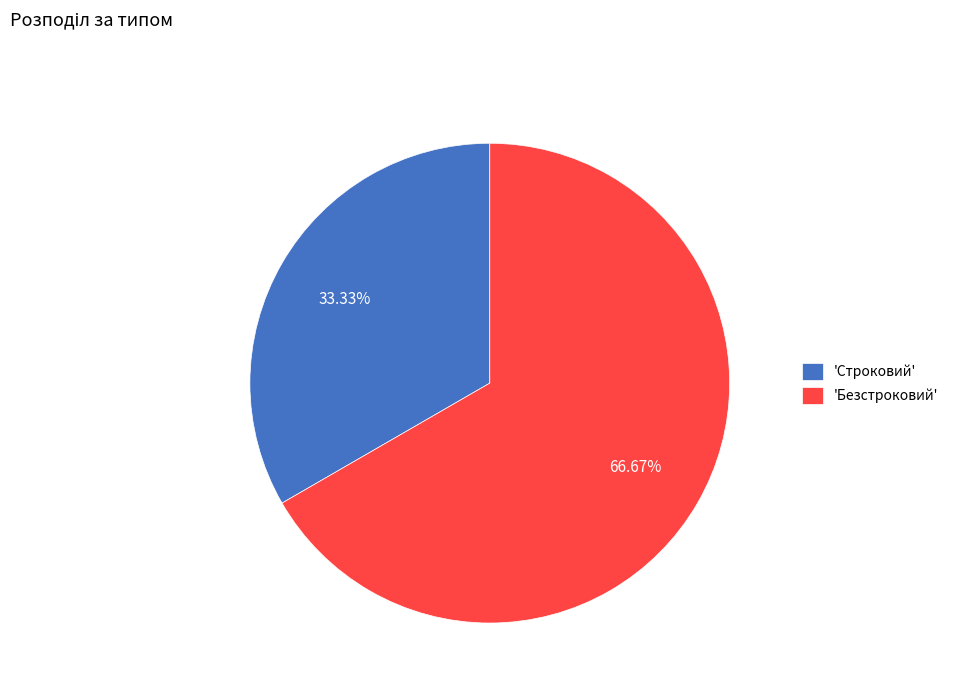

Which category accounts for the majority?

'Безстроковий'